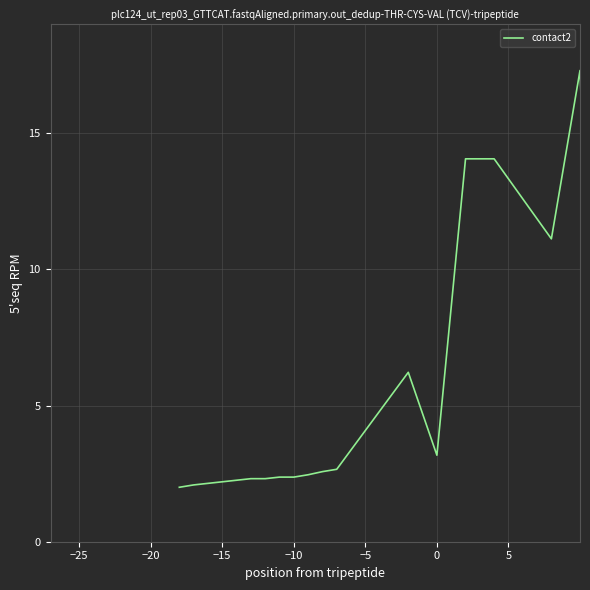

What is the greatest value displayed?

18.0